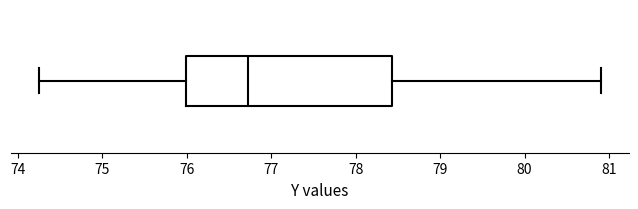

Transcribe this box plot: give where the median line is, the range the box spans, and where the two whiskers end, as read against the x-axis. The values are not printed on the chart, so give them approximately, as read against the axis.

median 76.7, box 76.0 to 78.4, whiskers 74.3 to 80.9